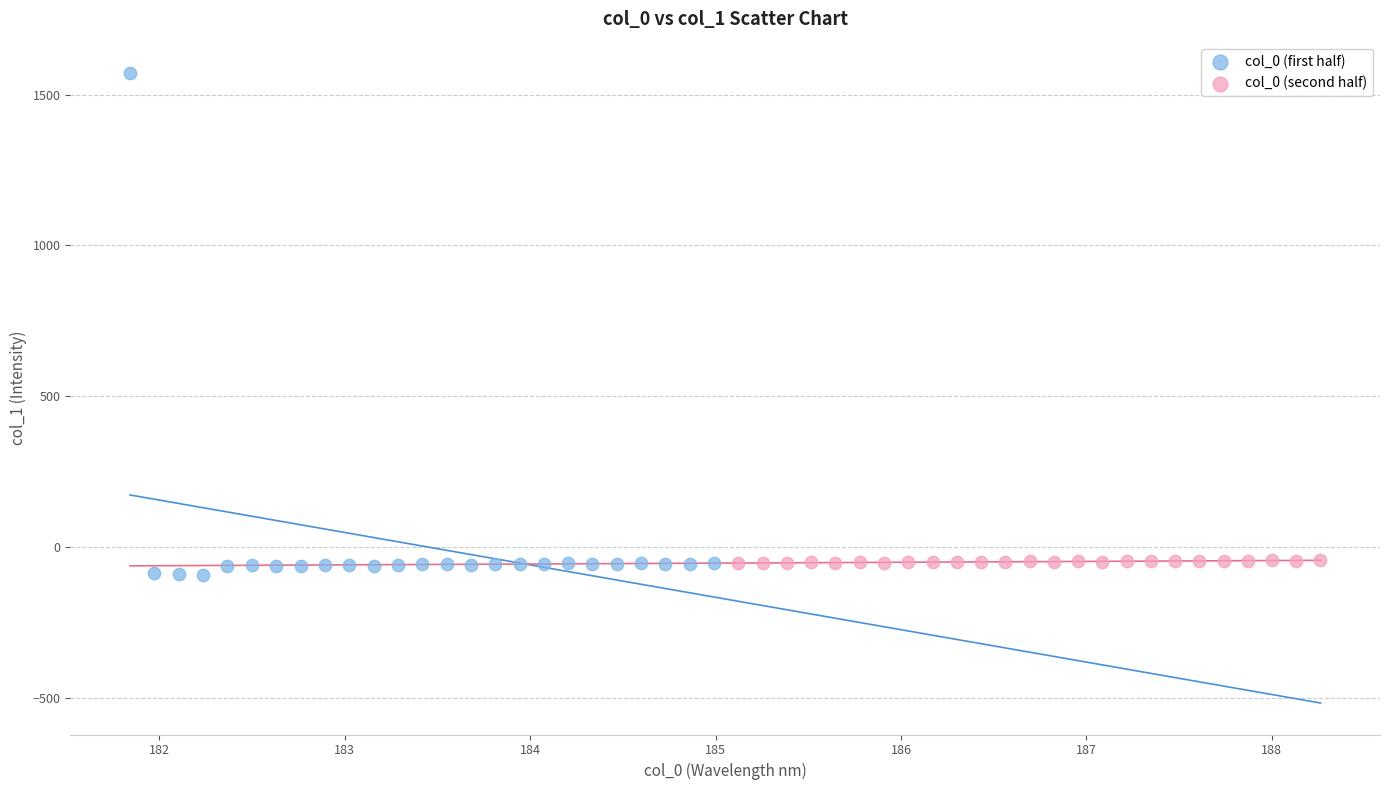

Which series contains the lowest Y value?

col_0 (first half)